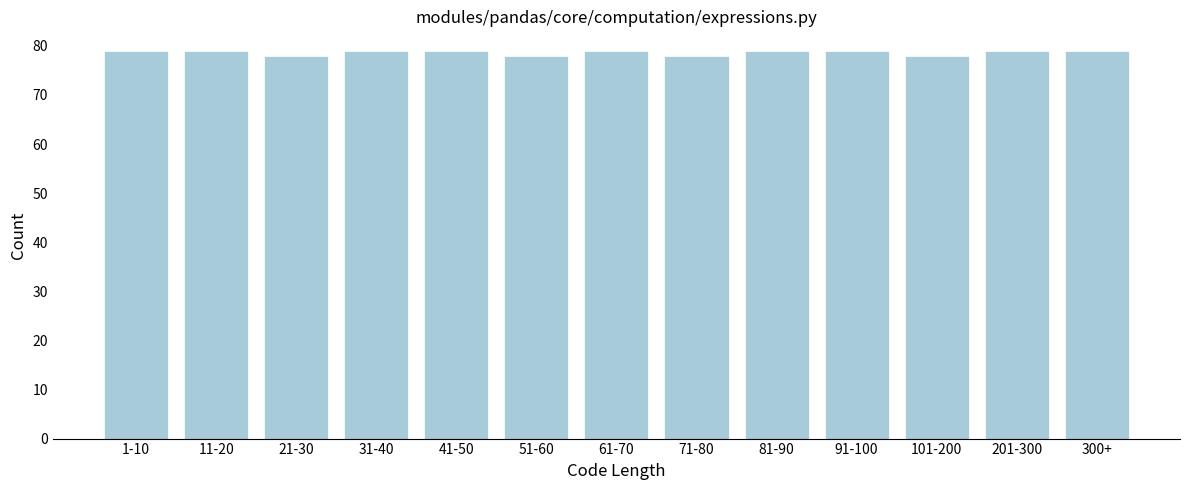

Reading left to right, list all the values displayed in this chart.

1-10=79	11-20=79	21-30=78	31-40=79	41-50=79	51-60=78	61-70=79	71-80=78	81-90=79	91-100=79	101-200=78	201-300=79	300+=79